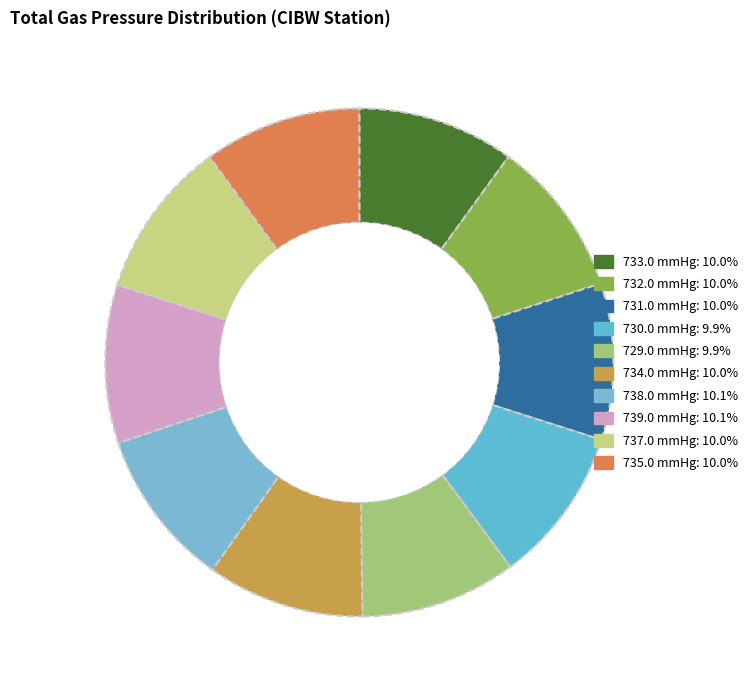

Rank the categories by value from highest to lowest.

CIBW (739.0), CIBW (738.0), CIBW (737.0), CIBW (735.0), CIBW (734.0), CIBW (733.0), CIBW (732.0), CIBW (731.0), CIBW (730.0), CIBW (729.0)